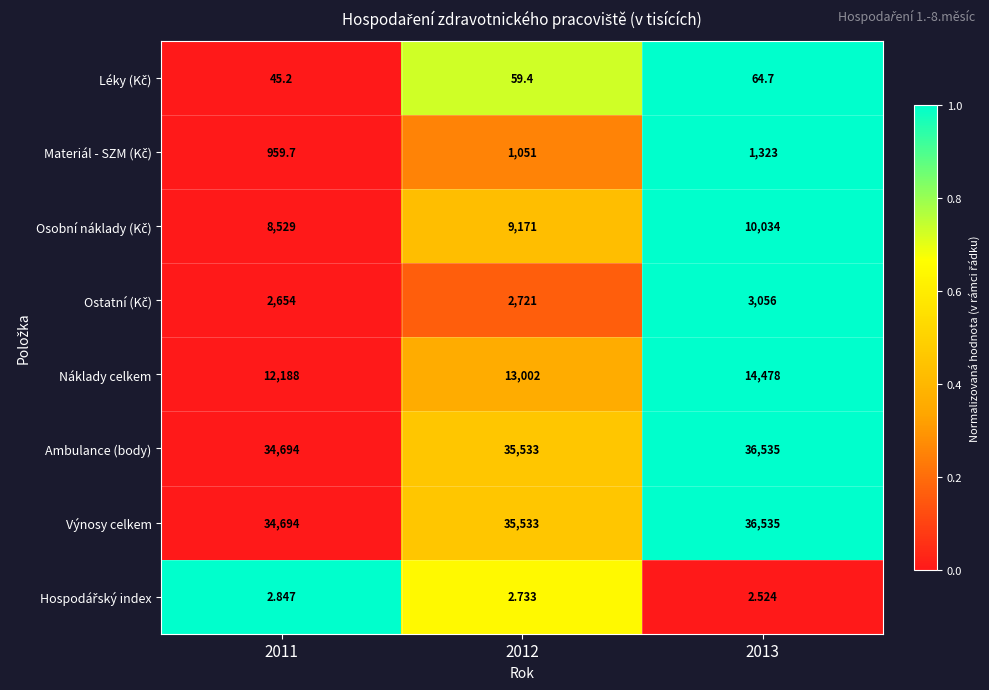

Between 2012 and 2013, which series saw the biggest shift?

Náklady celkem